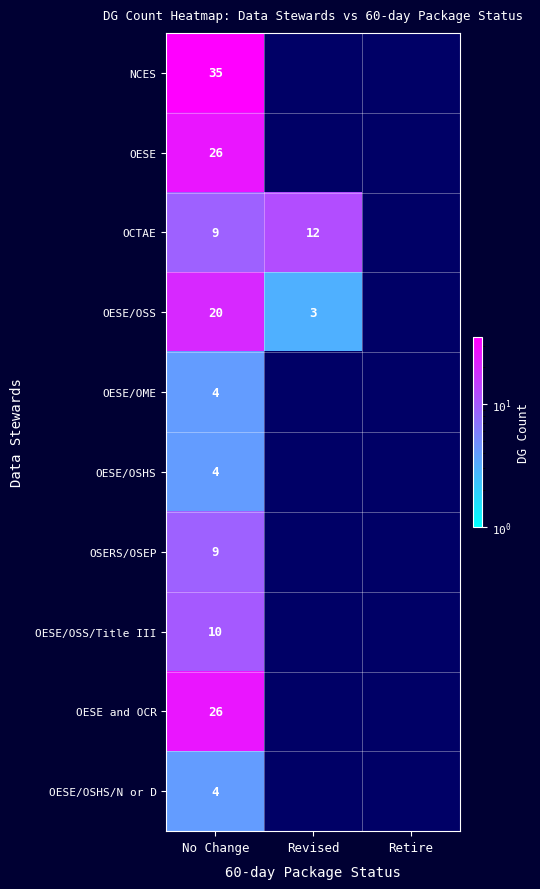

The NCES series shows 8 at No Change. True or false?

False